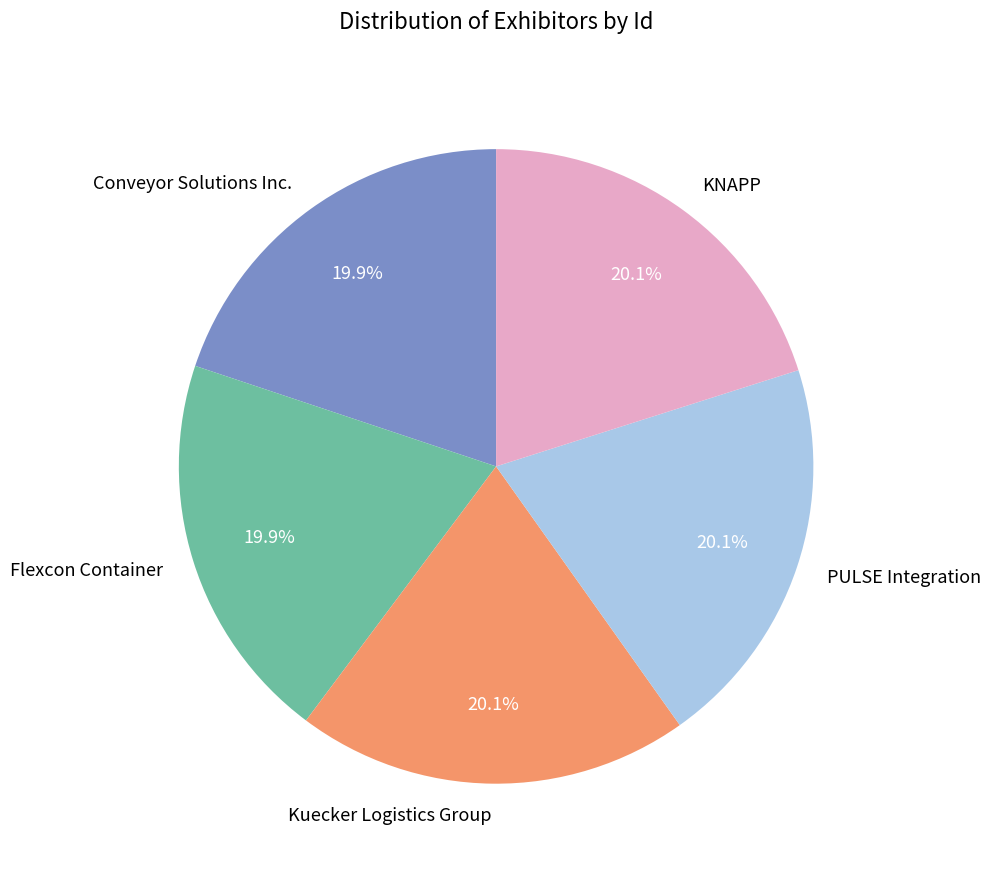

What percentage is the KNAPP slice, to the nearest percent?

20%